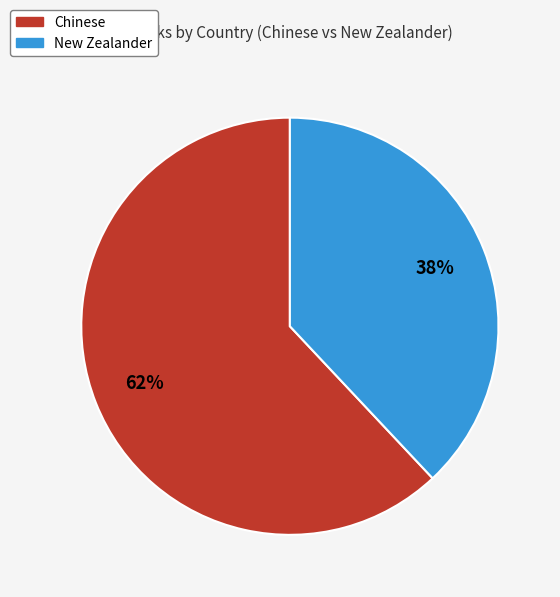

Count the number of slices in the pie.

2